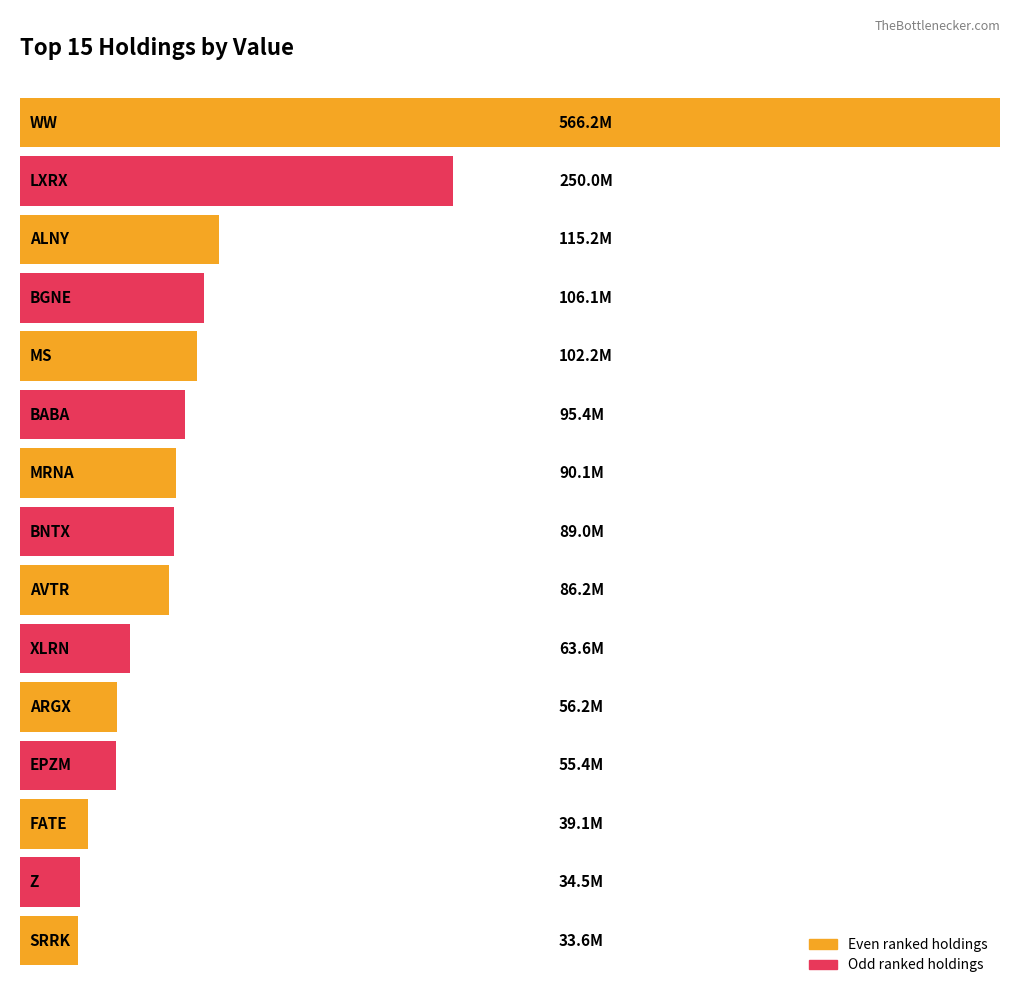

List the labels in order of value, smallest first.

SRRK, Z, FATE, EPZM, ARGX, XLRN, AVTR, BNTX, MRNA, BABA, MS, BGNE, ALNY, LXRX, WW